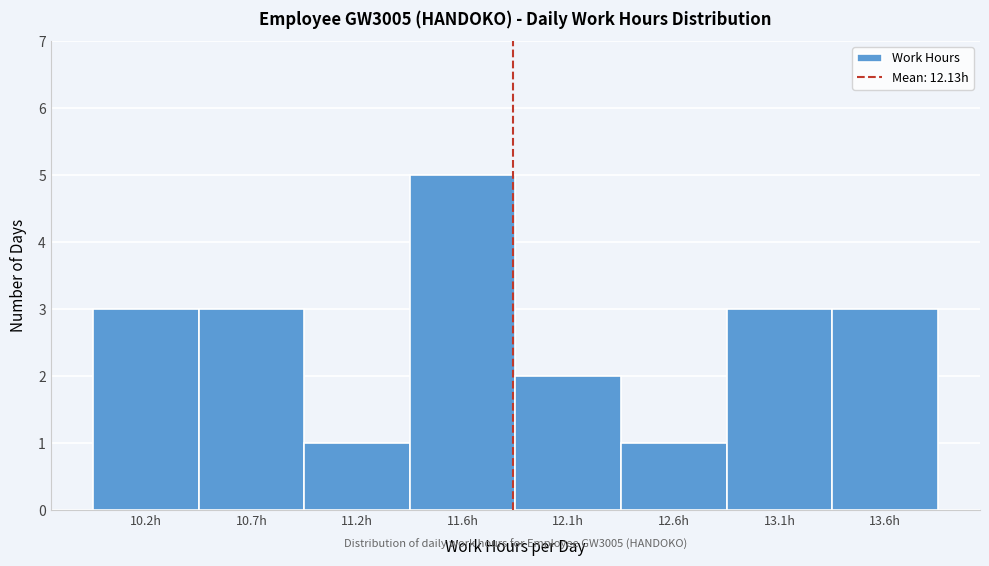

Reading right to left, what are all the values shown in this chart?

13.6h=3	13.1h=3	12.6h=1	12.1h=2	11.6h=5	11.2h=1	10.7h=3	10.2h=3